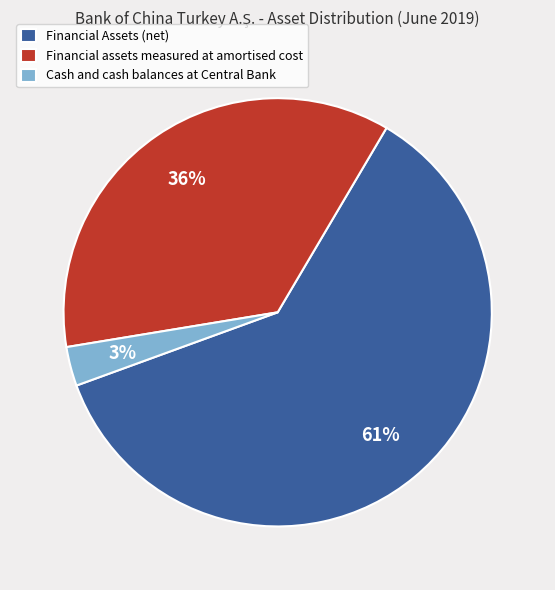

Which category has the biggest portion of the pie?

Financial Assets (net)